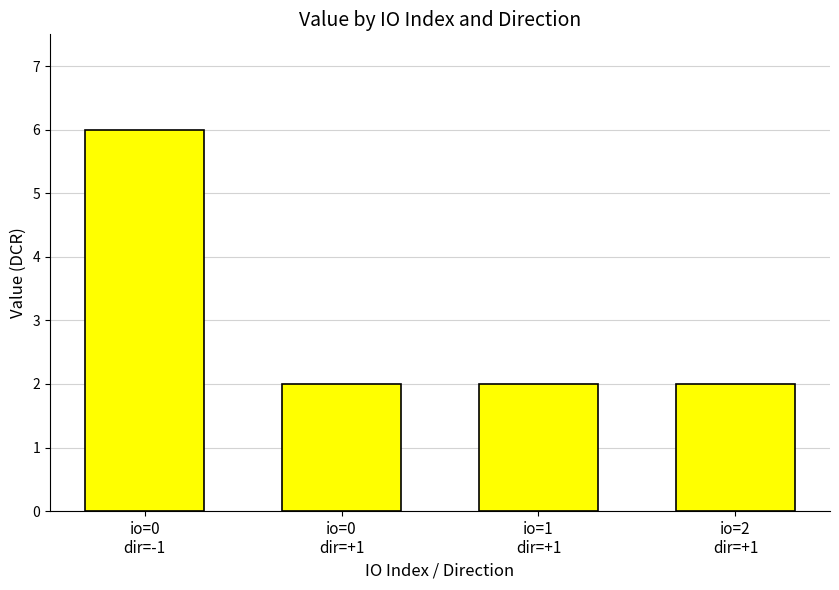

Reading left to right, what are all the values shown in this chart?

6.0	2.0	2.0	2.0